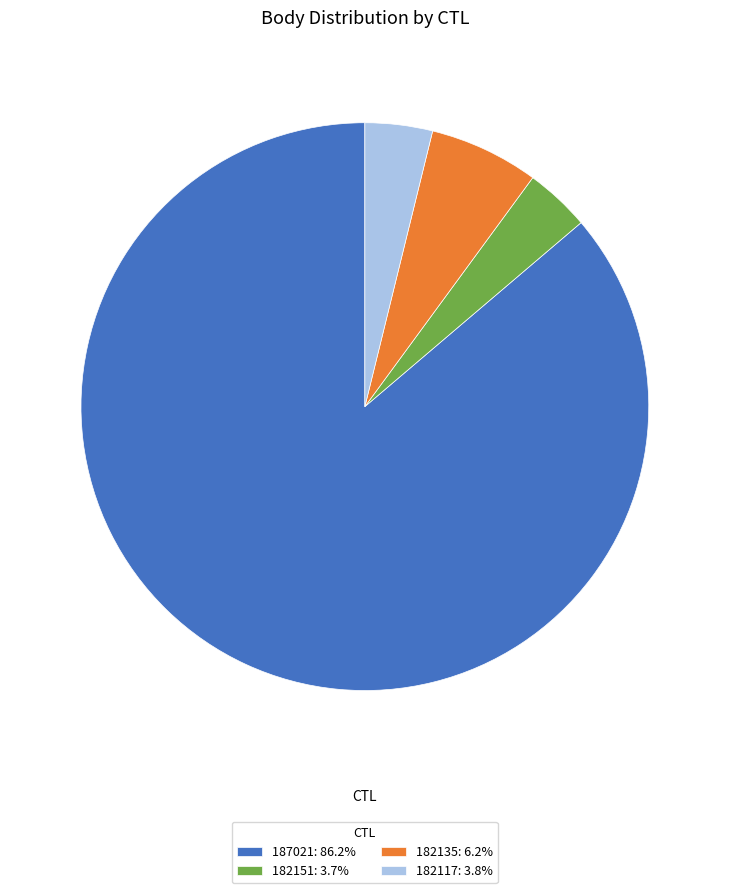

Does any single category account for the majority?

Yes